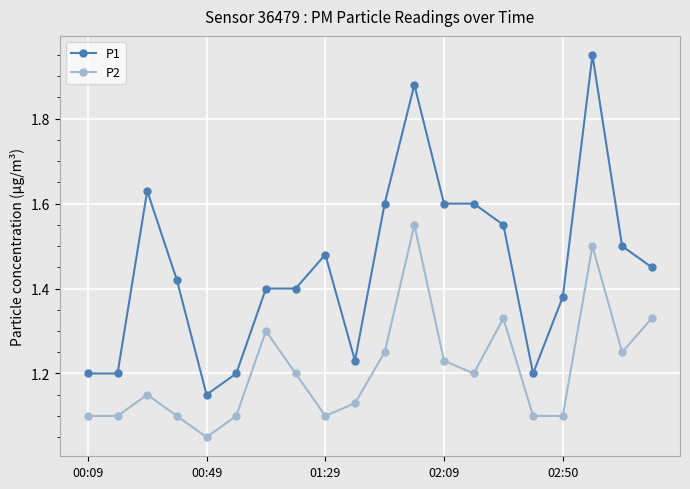

At how many categories does at least one series exceed 1?

20